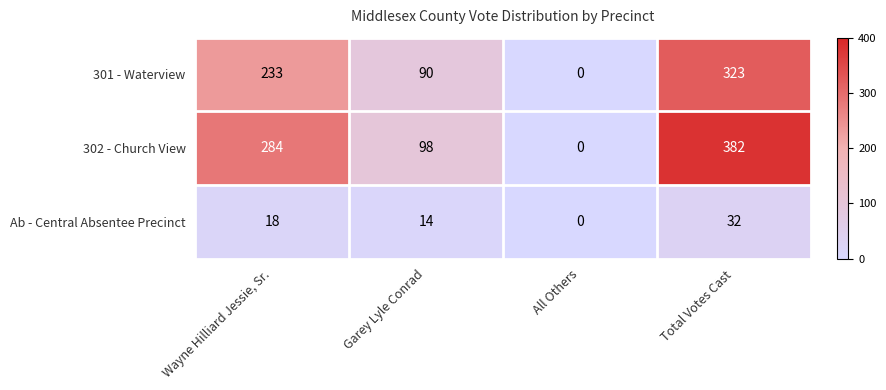

At how many categories does at least one series exceed 176?

2